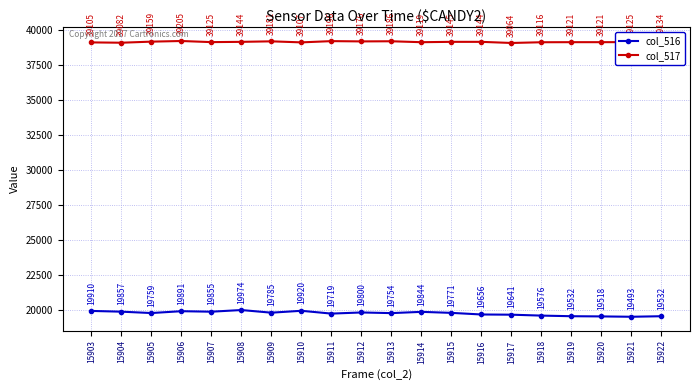

True or false: col_516 and col_517 cross at least once.

False